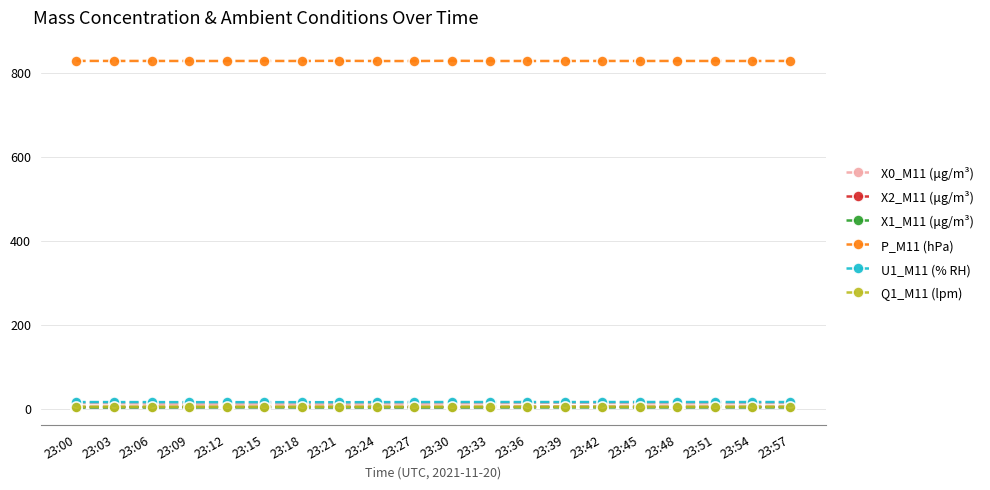

Count the X2_M11 (μg/m³) values in the range 4 to 5.

20